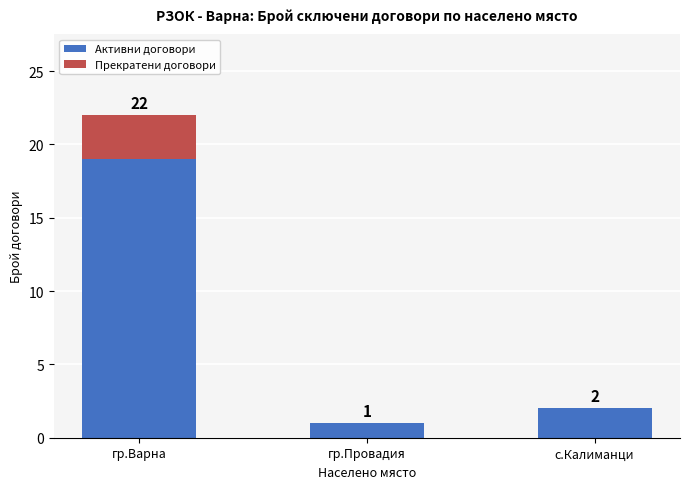

Which category has the highest value in the Активни договори series?

гр.Варна